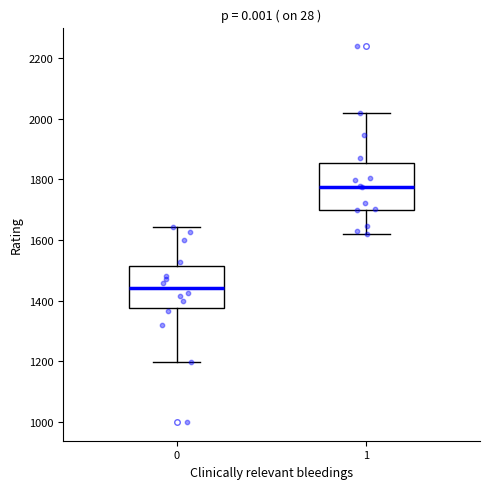

Where is the upper edge of the box at x = 1 on the y-axis? The values are not printed on the chart, so give them approximately, as read against the axis.

1860